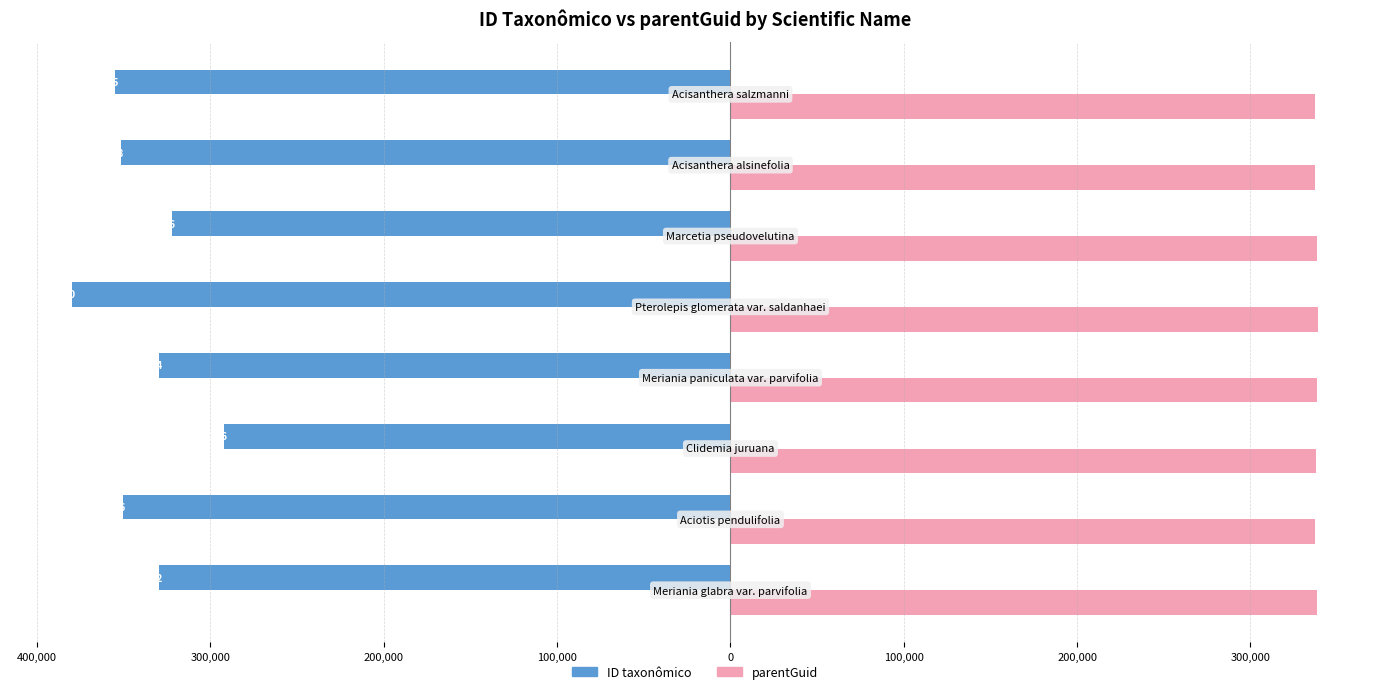

What are all the series names shown in the legend?

ID taxonômico, parentGuid